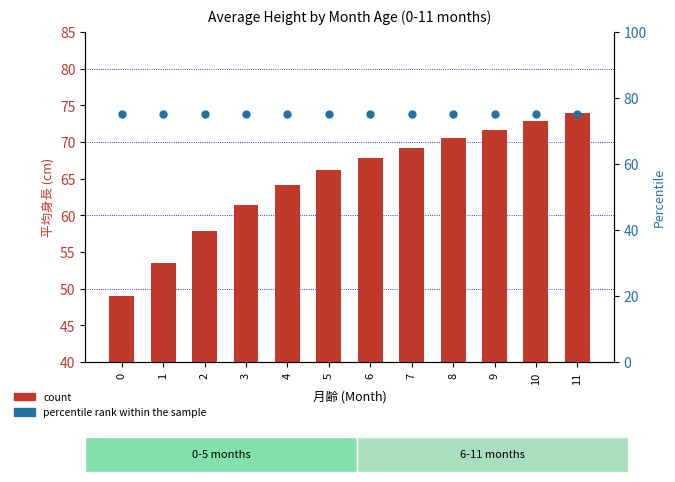

At how many categories does at least one series exceed 66?

12